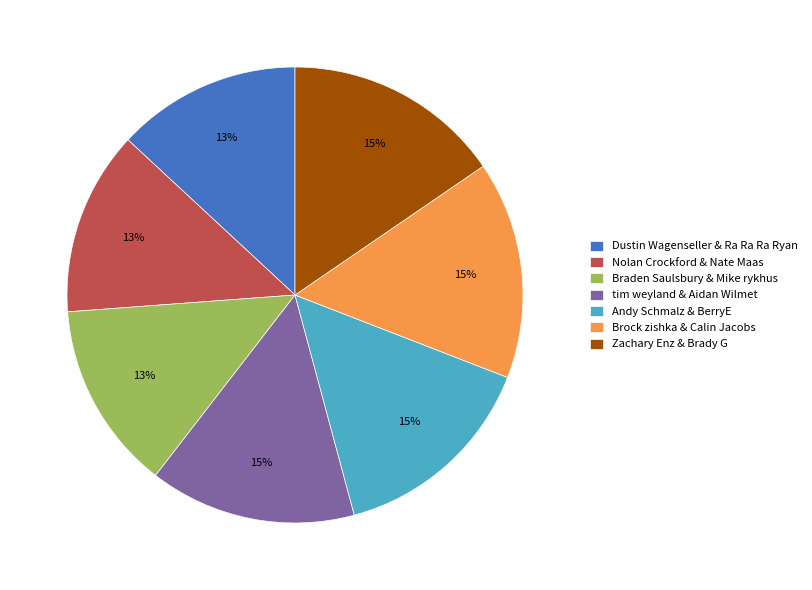

Does any single category account for the majority?

No